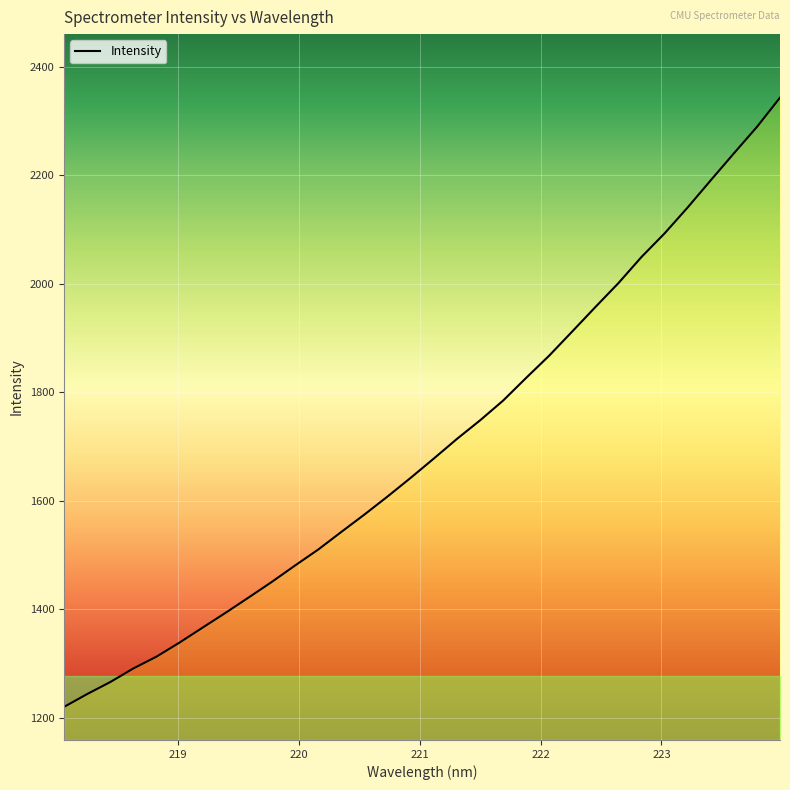

True or false: the data has more than 0 interior local peaks.

False